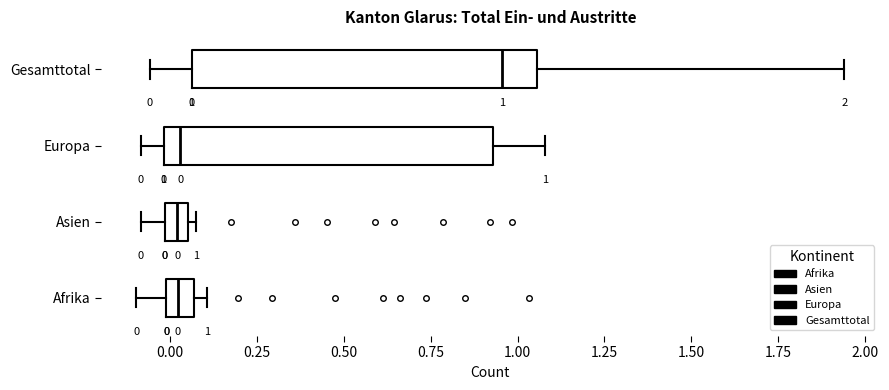

Which box has the furthest to the right median line?

Gesamttotal